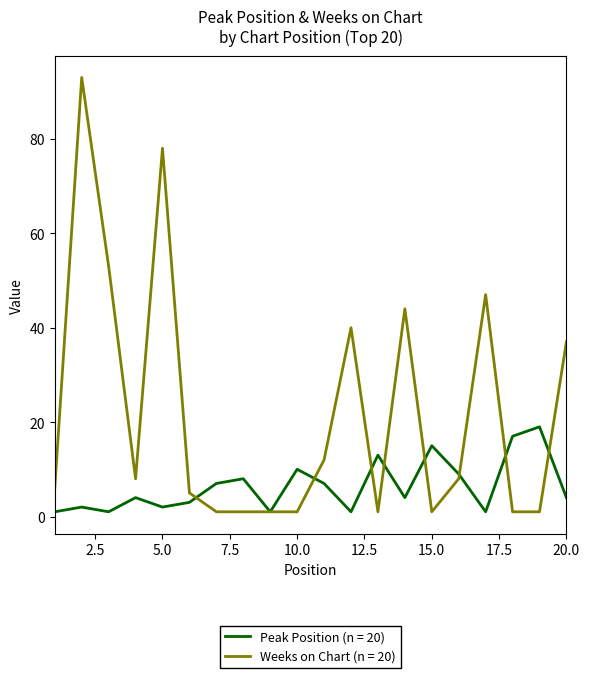

Rank the series by their maximum value, from lowest to highest.

Peak Position (n = 20), Weeks on Chart (n = 20)